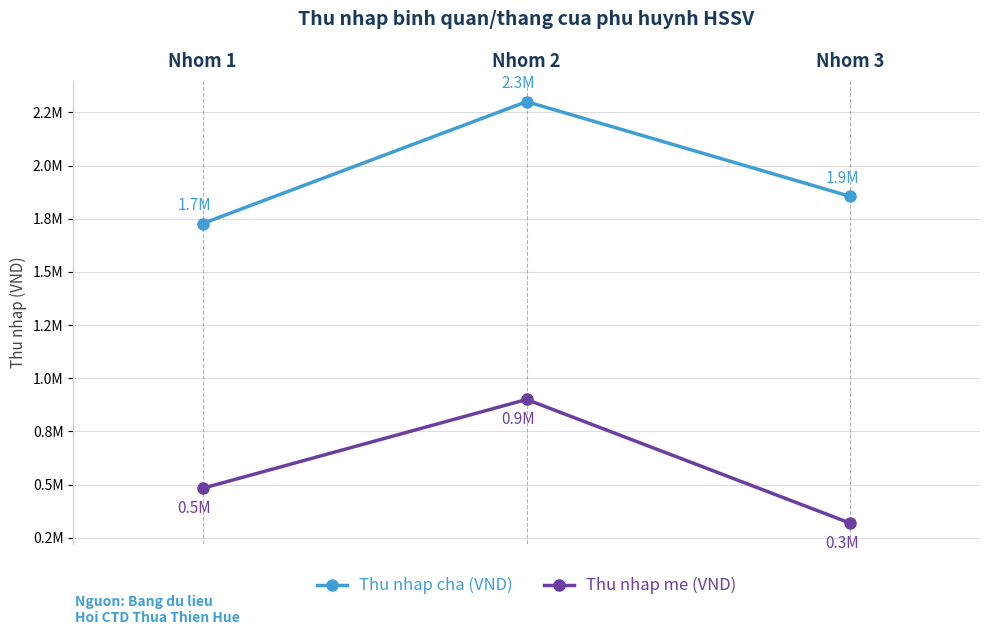

At which label does Thu nhap cha (VND) reach its peak?

Nhom 2